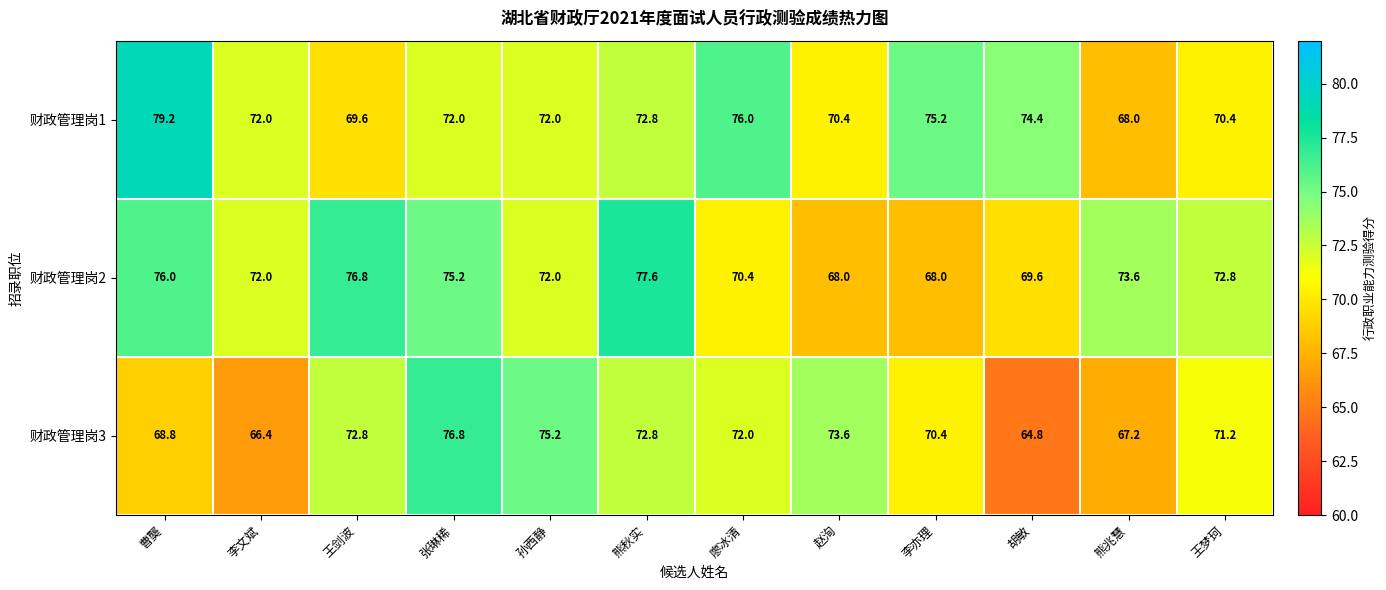

What is the minimum value shown in the chart?

64.8